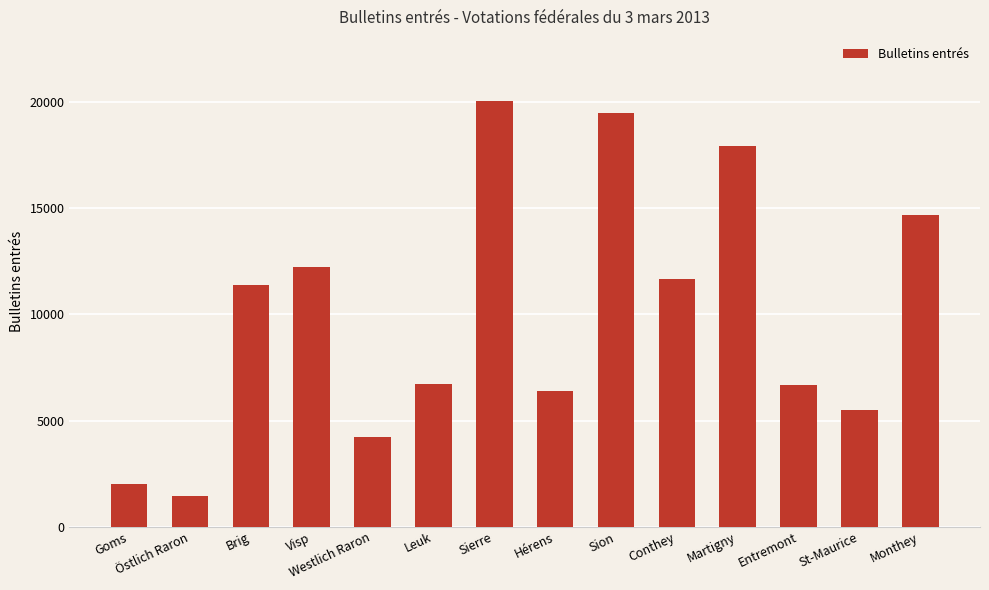

Approximately how many times larger is the value at Westlich Raron compared to Monthey?

0.3